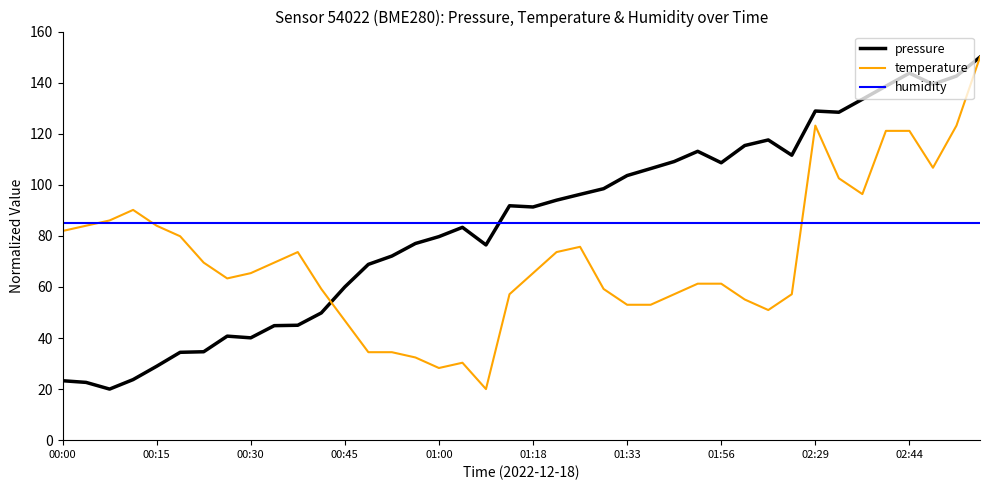

Does the chart display data point markers on the line(s)?

No